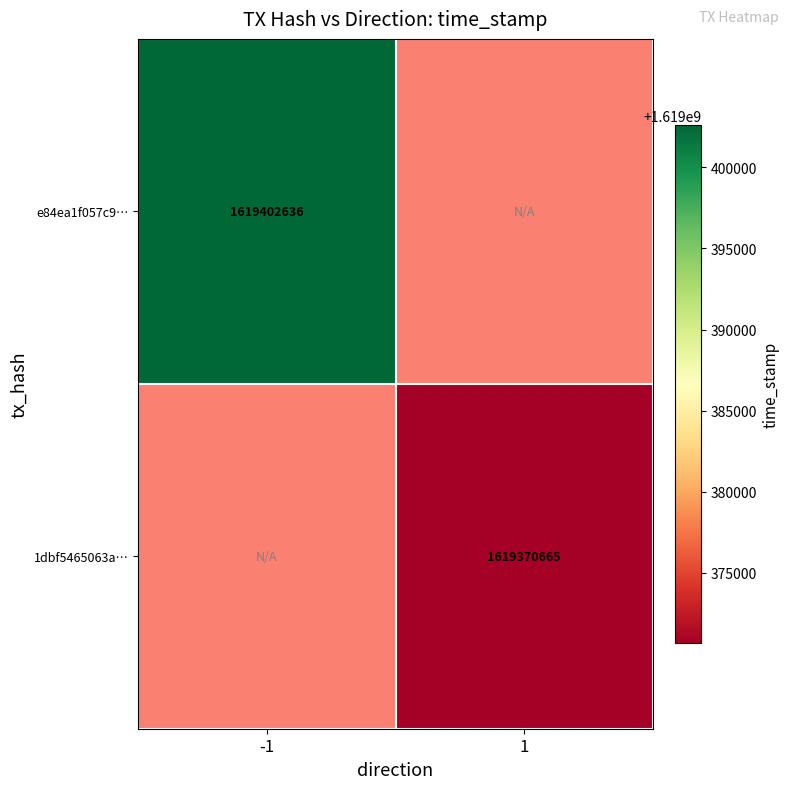

The 1dbf5465063a… series shows 570839712 at 1. True or false?

False